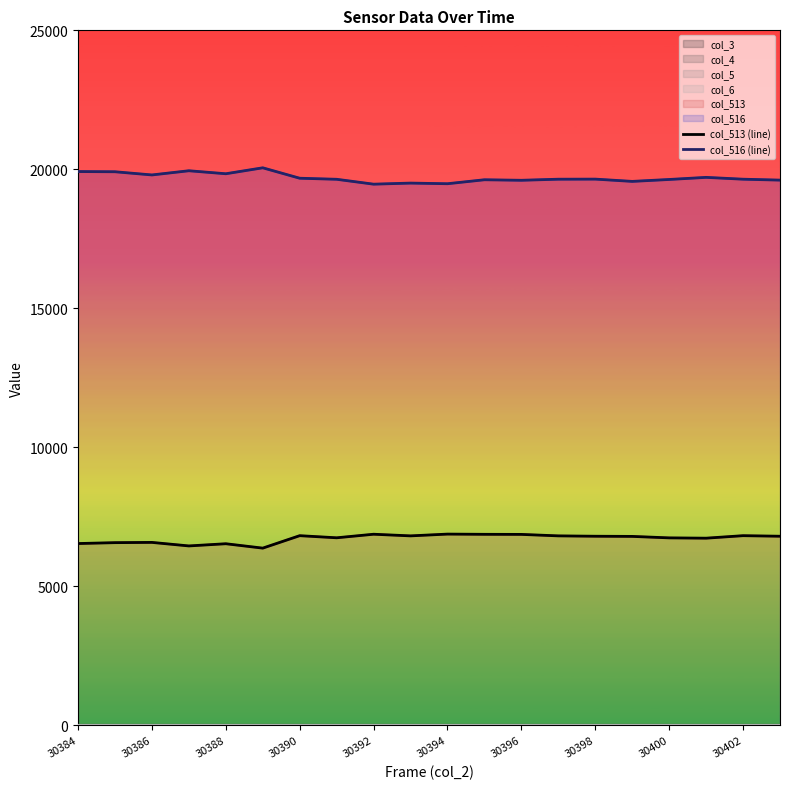

True or false: col_516 (line) has a value of 29195 at 30384.

False